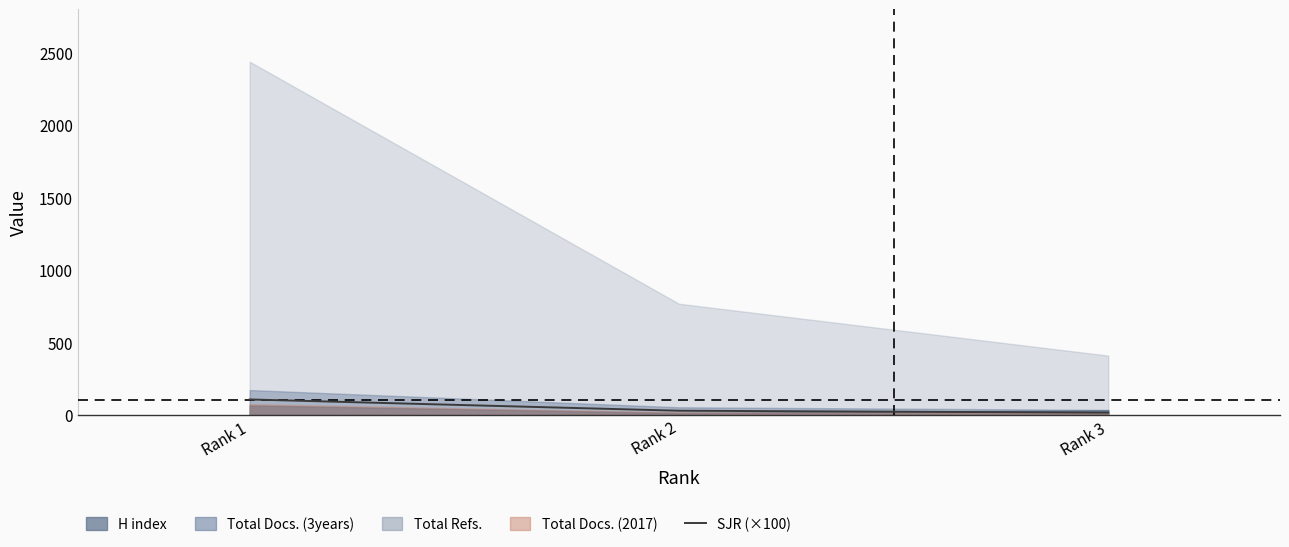

How many lines are shown in the chart?

1